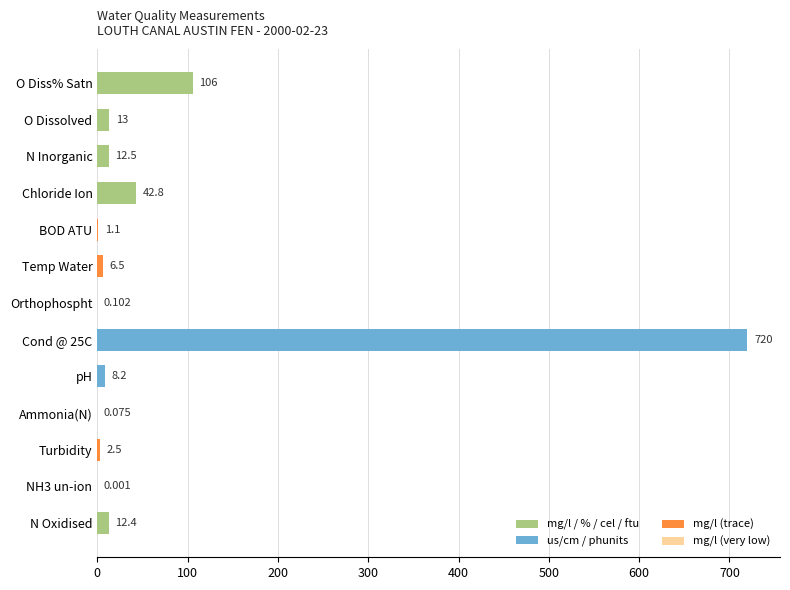

Which has a higher value, BOD ATU or Chloride Ion?

Chloride Ion